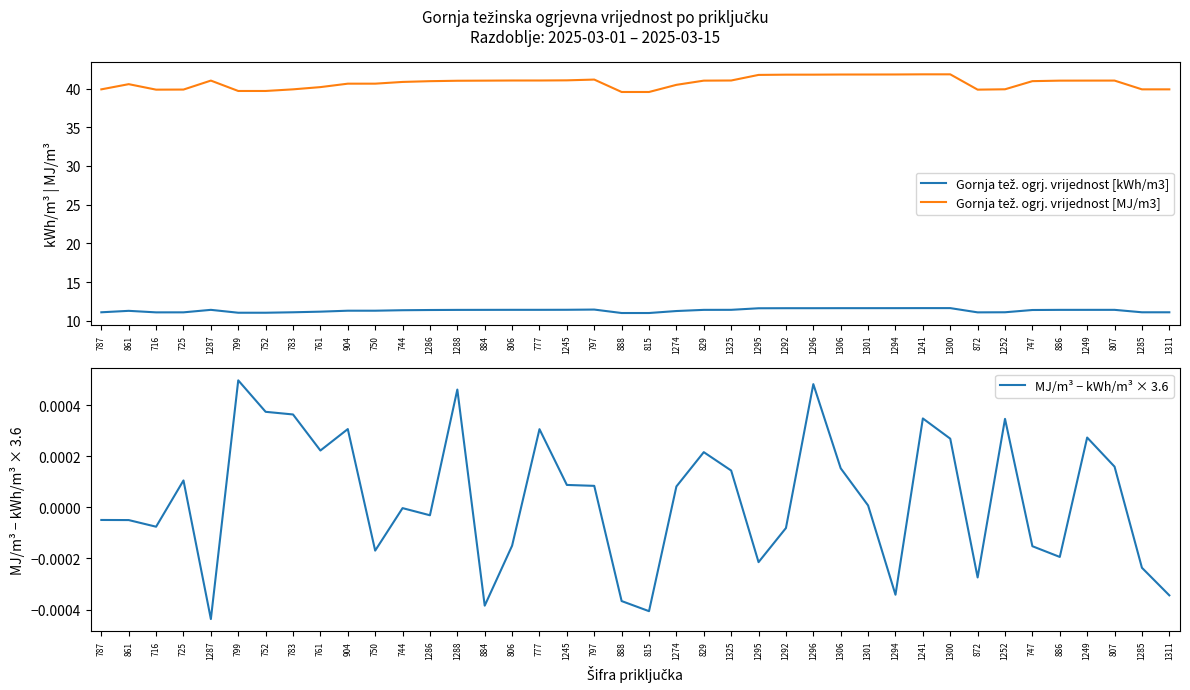

Which category has the highest value across all series?

1241